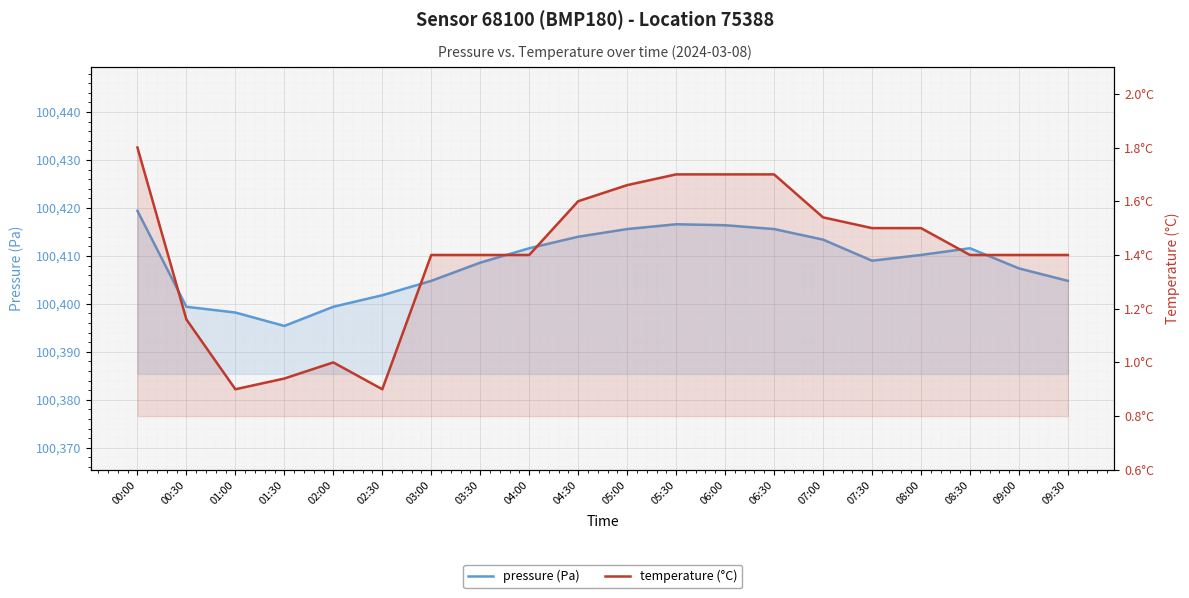

What are all the series names shown in the legend?

pressure, temperature